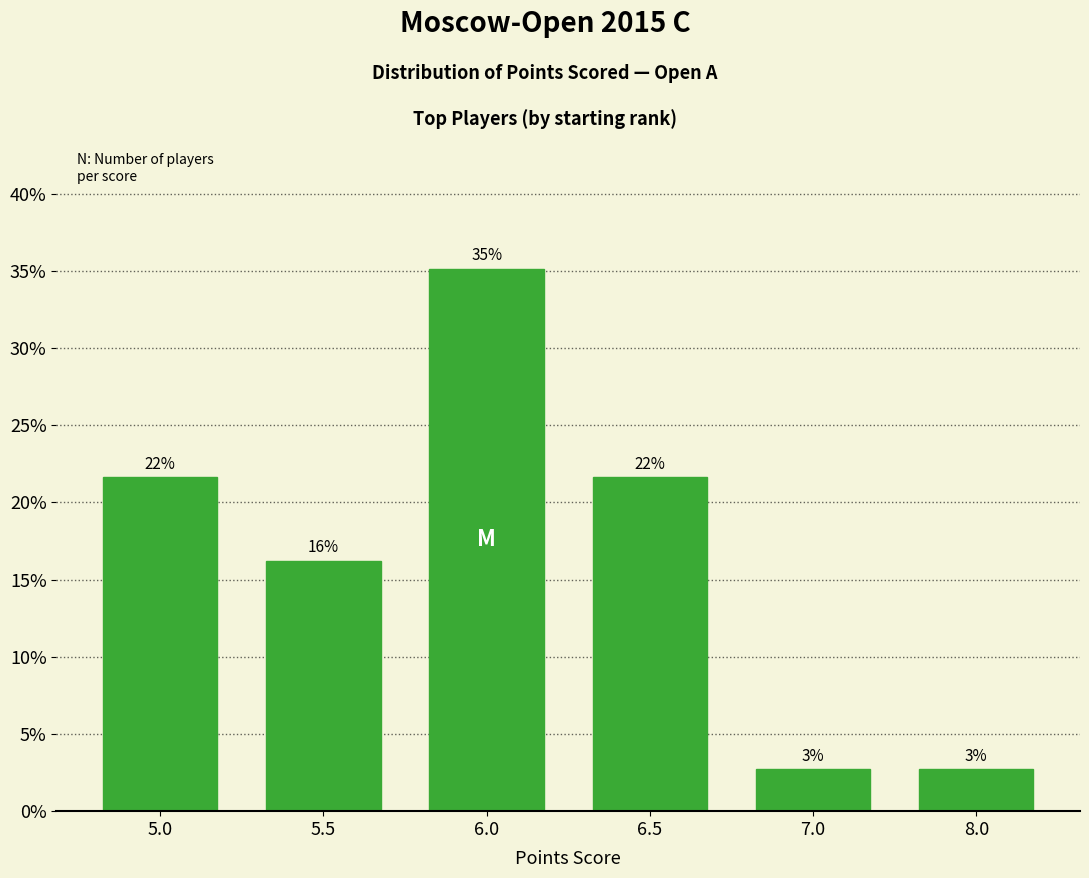

What is the label of the 3rd bar from the right?

6.5